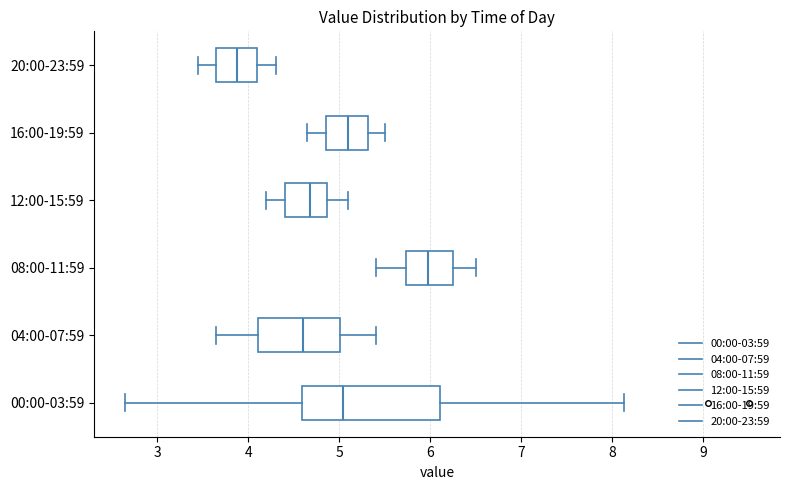

Reading bottom to top, read every box against the x-axis: the position of its median line, the range the box covers, and the ends of its whiskers. The values are not printed on the chart, so give them approximately, as read against the axis.

00:00-03:59: median 5.0, box 4.6 to 6.1, whiskers 2.7 to 8.1
04:00-07:59: median 4.6, box 4.1 to 5.0, whiskers 3.7 to 5.4
08:00-11:59: median 6.0, box 5.7 to 6.3, whiskers 5.4 to 6.5
12:00-15:59: median 4.7, box 4.4 to 4.9, whiskers 4.2 to 5.1
16:00-19:59: median 5.1, box 4.9 to 5.3, whiskers 4.7 to 5.5
20:00-23:59: median 3.9, box 3.7 to 4.1, whiskers 3.5 to 4.3